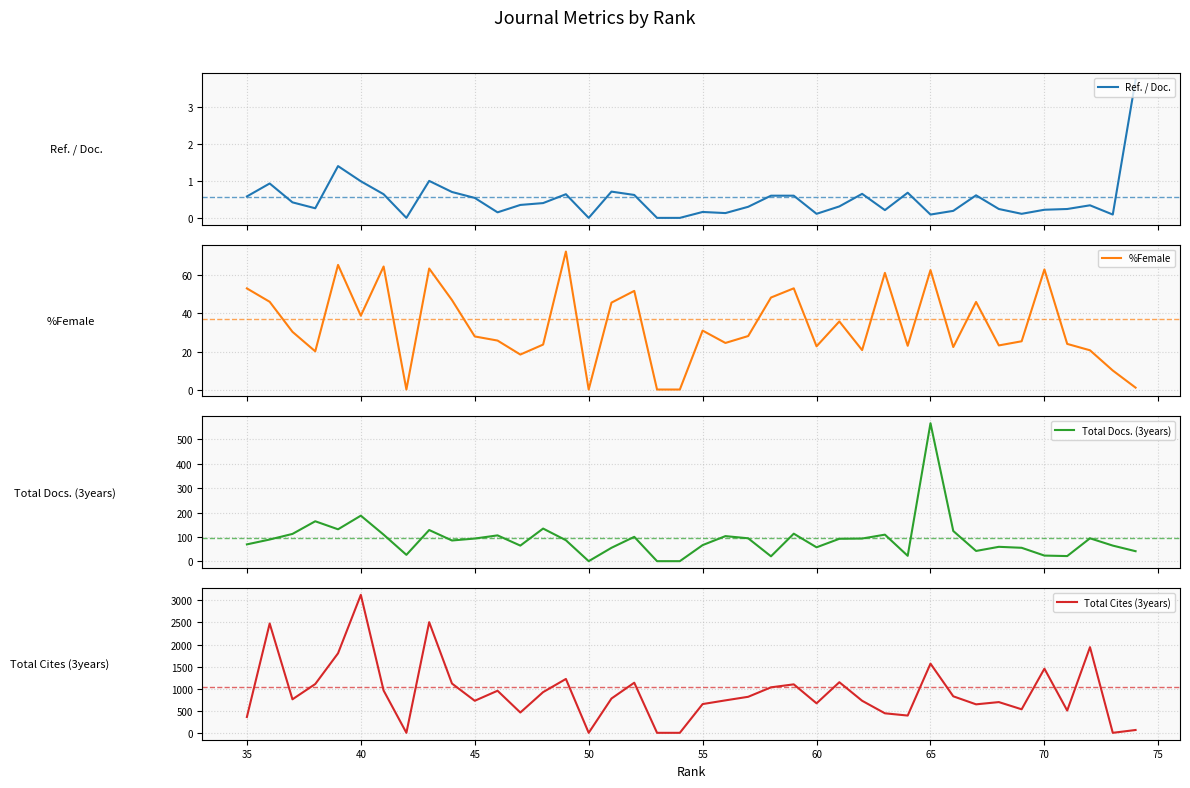

In Total Docs. (3years), how many points are lower than both neighbors (excluding endpoints)?

10